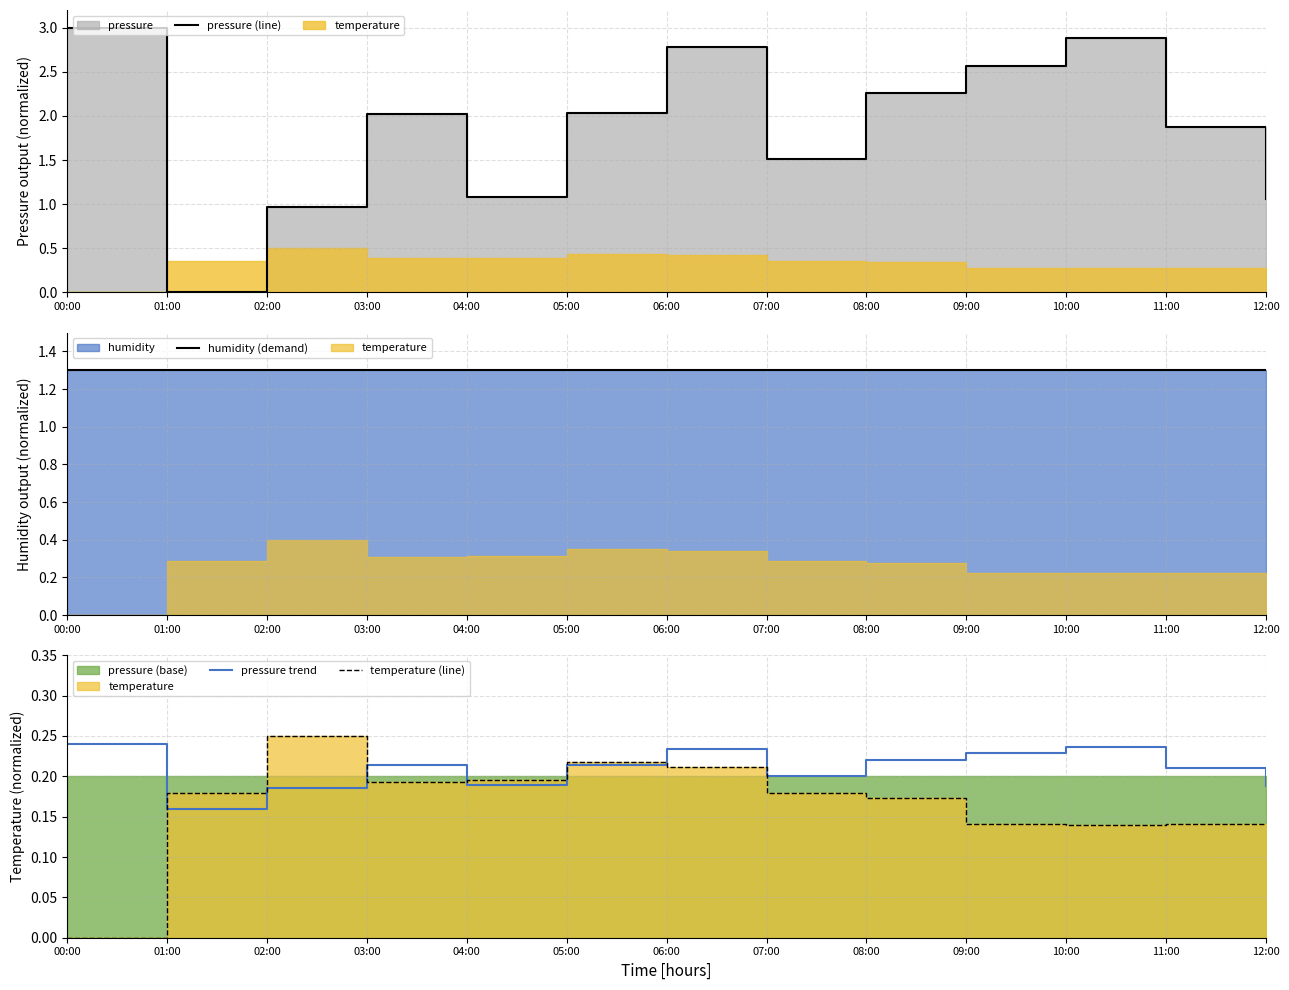

How many values in the pressure (line) series are below 2?

6